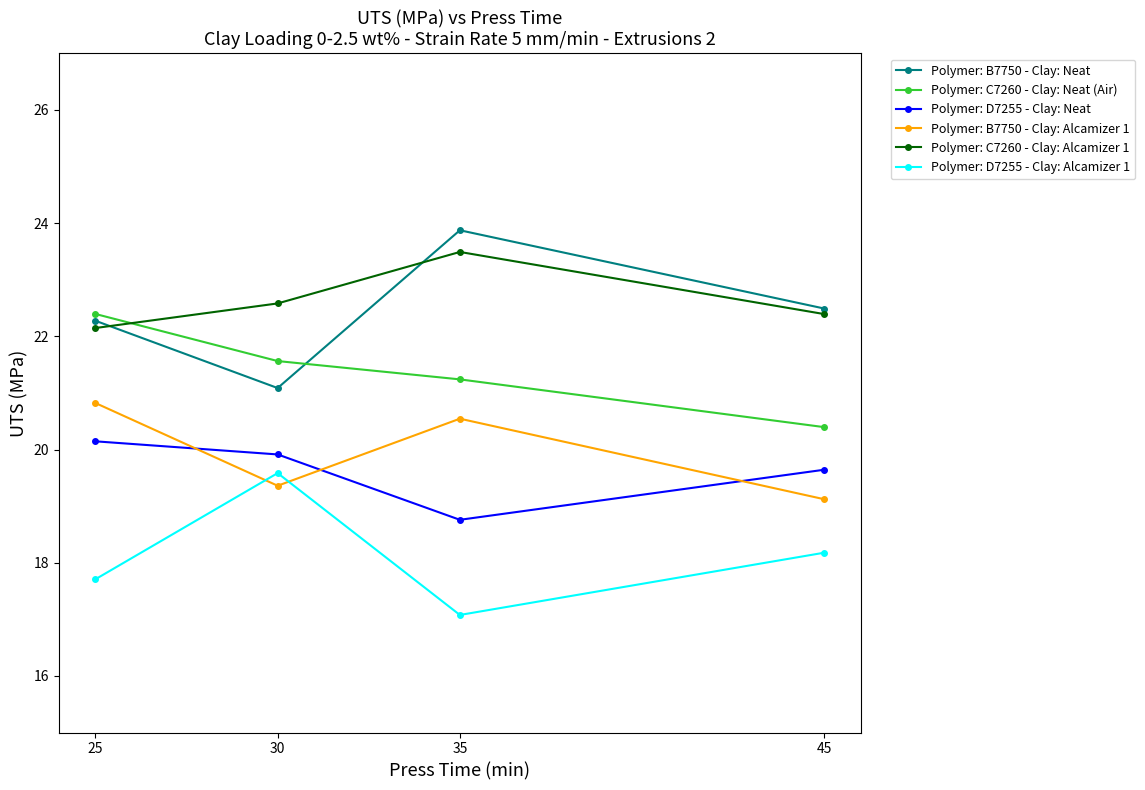

Rank the series at 45 from lowest to highest value.

Polymer: D7255 - Clay: Alcamizer 1, Polymer: B7750 - Clay: Alcamizer 1, Polymer: D7255 - Clay: Neat, Polymer: C7260 - Clay: Neat (Air), Polymer: C7260 - Clay: Alcamizer 1, Polymer: B7750 - Clay: Neat